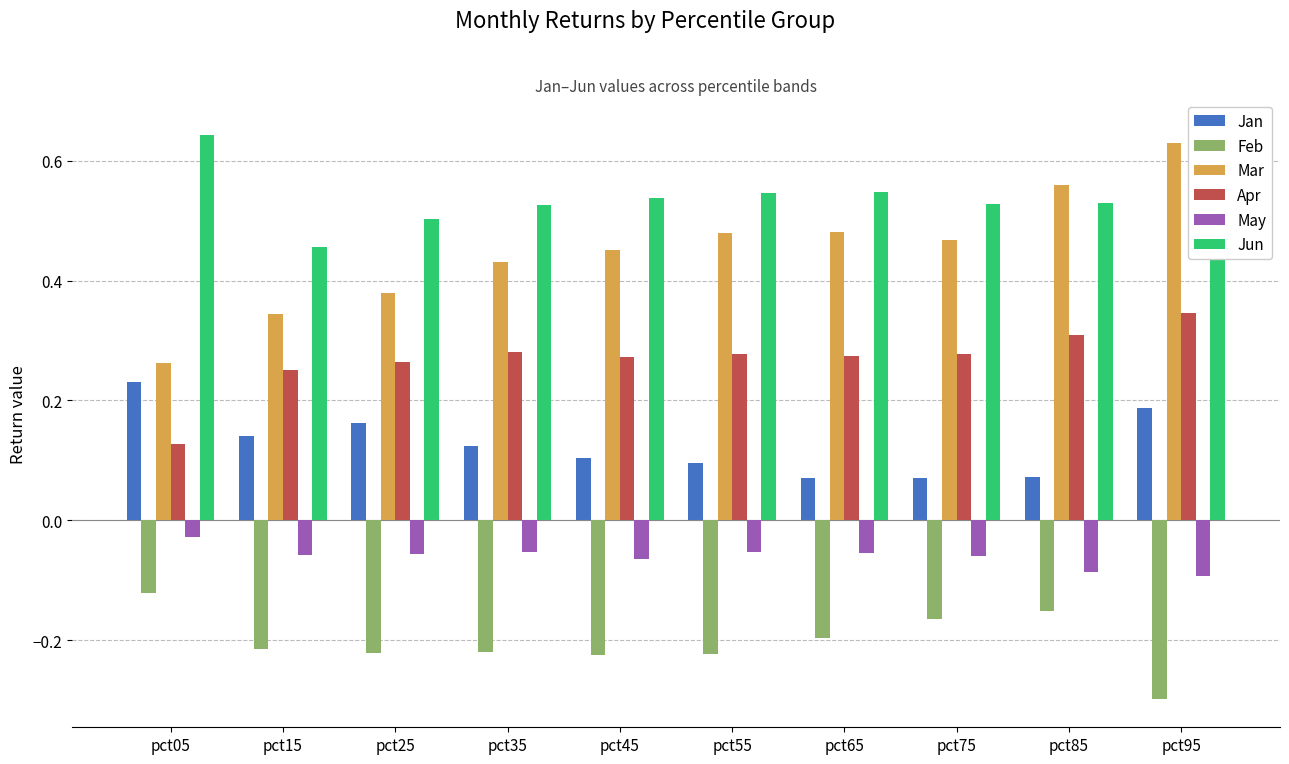

Which category has the lowest value across all series?

pct95